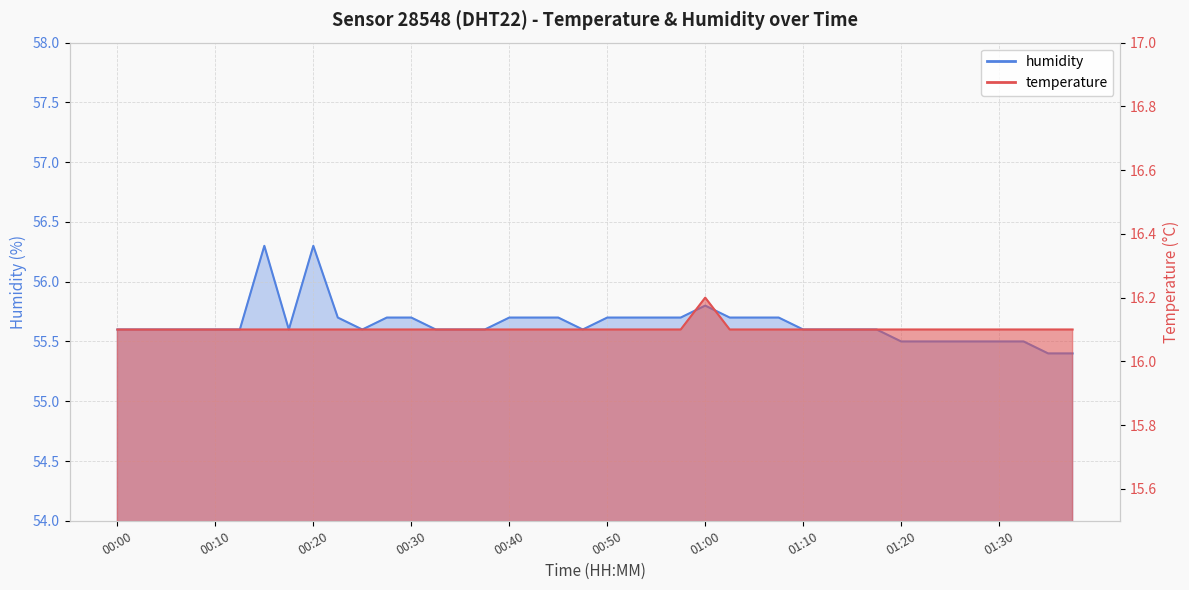

How many interior local valleys does the humidity series have?

3